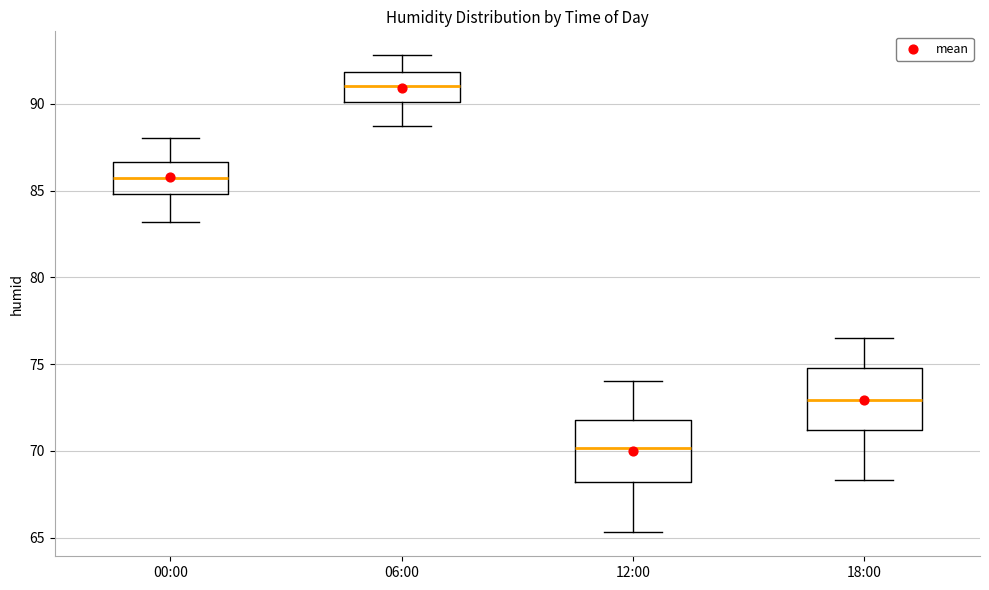

Where is the lower edge of the box for 00:00 on the y-axis? The values are not printed on the chart, so give them approximately, as read against the axis.

85.0